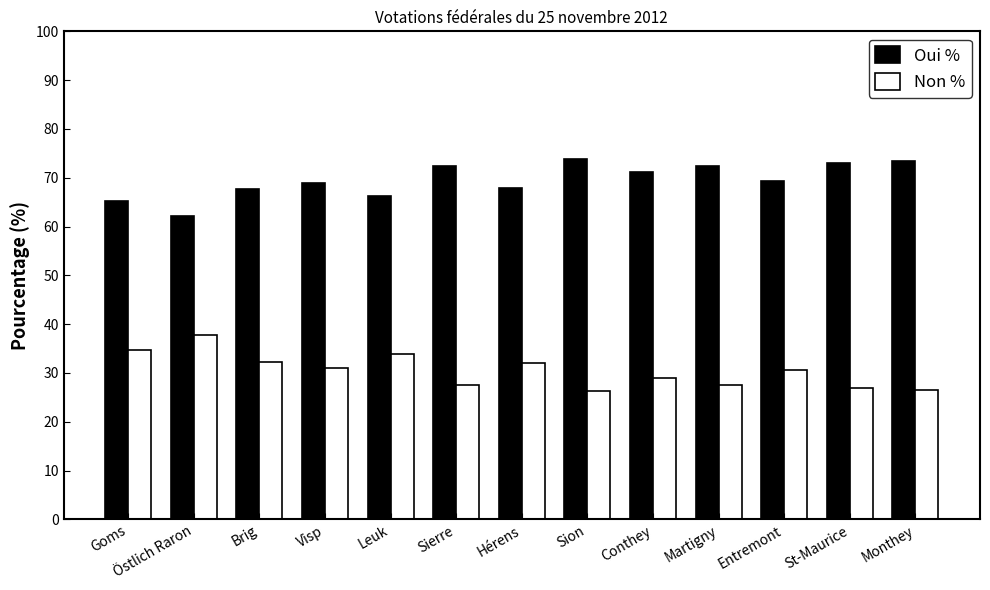

List the series in order of their peak value, highest first.

Oui %, Non %